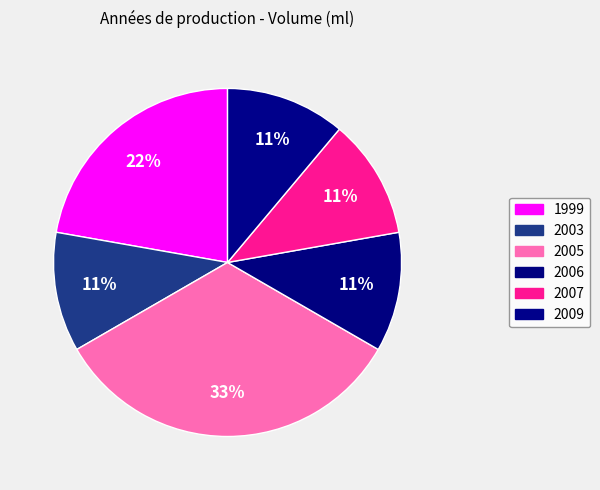

How many slices are in this pie chart?

6